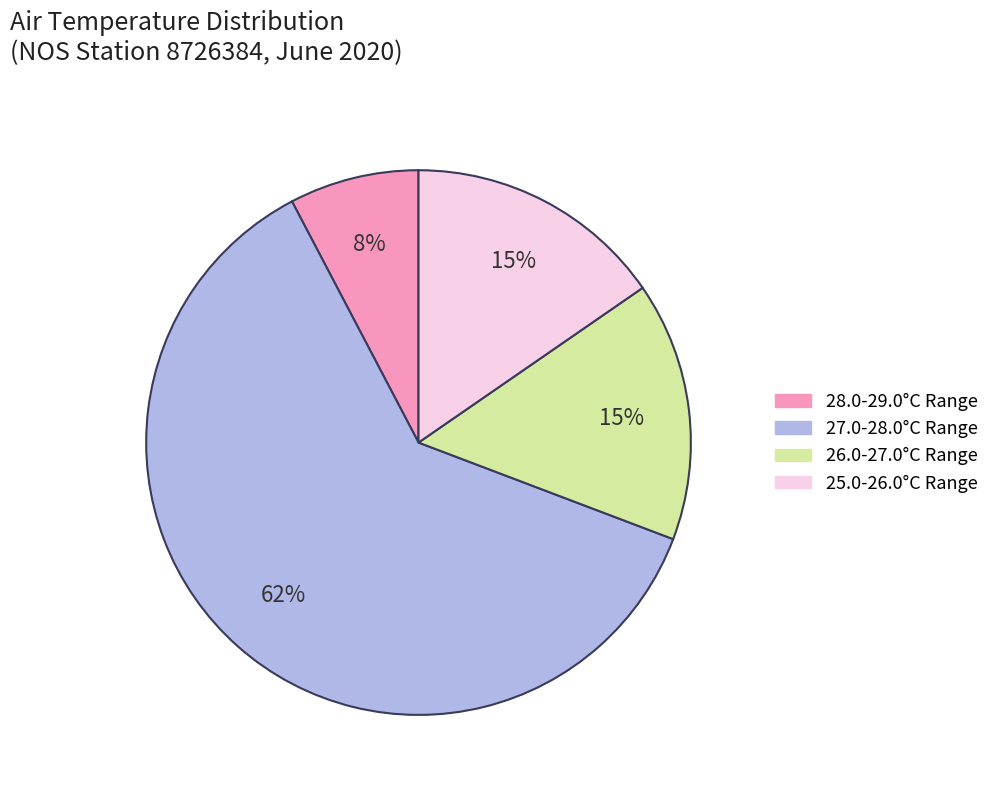

To the nearest percent, what is the difference between the largest and smallest slice percentages?

54%